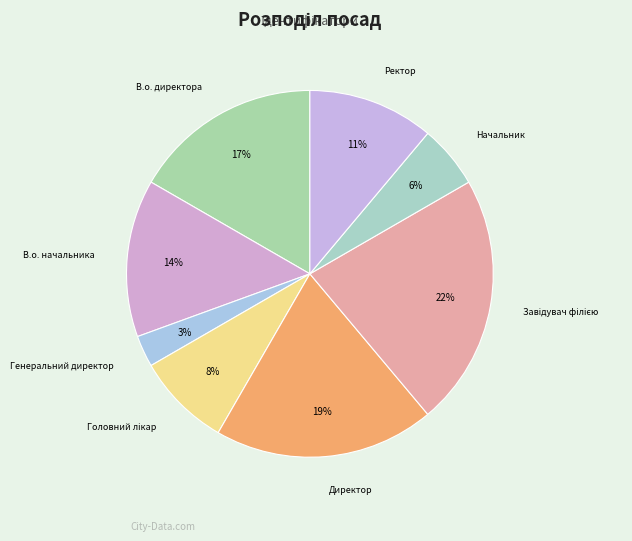

To the nearest percent, what portion does Начальник represent?

6%